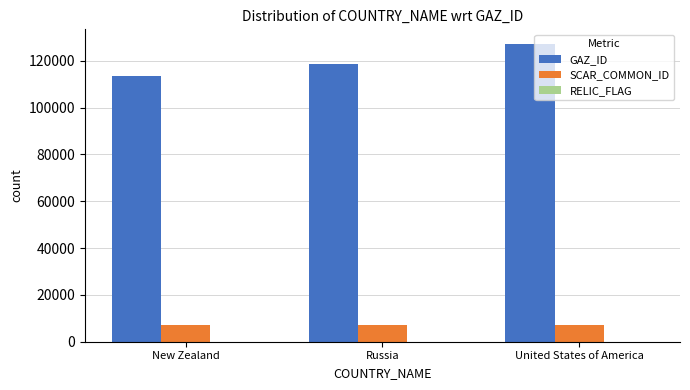

Where is GAZ_ID nearest to the value 120353?

Russia